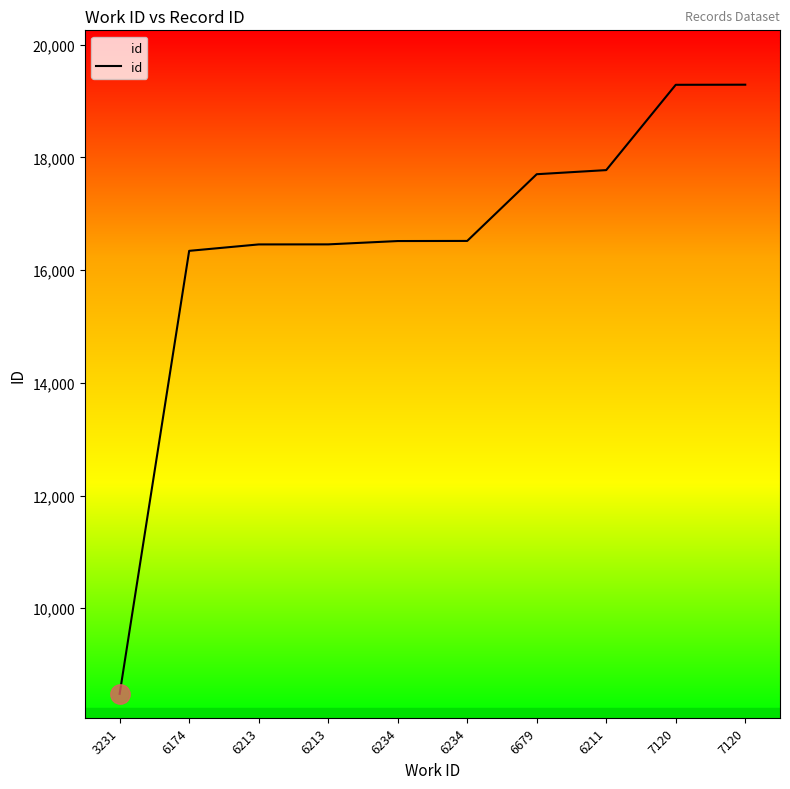

What is the label of the 3rd point from the left?

6213